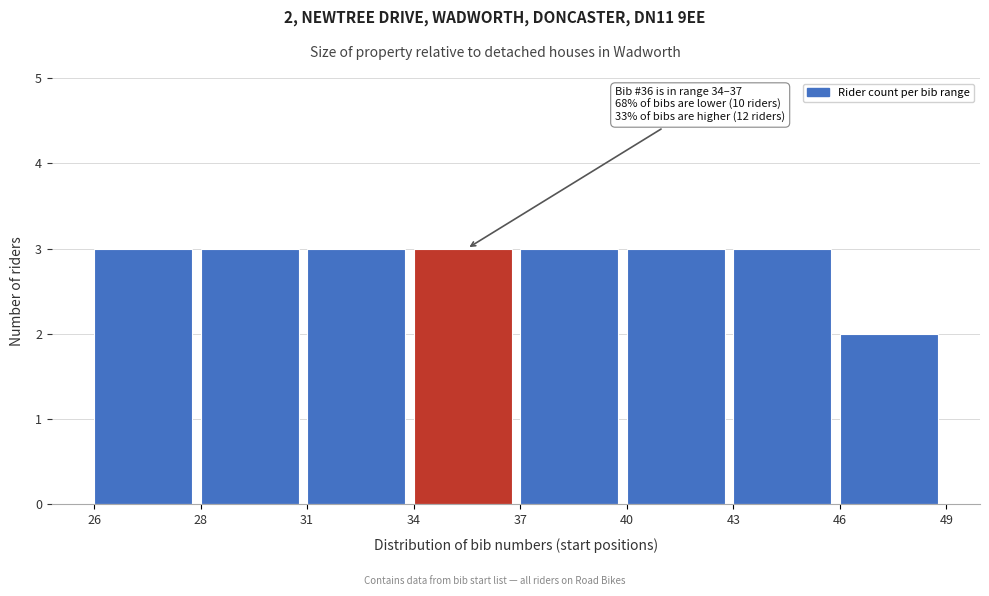

Reading left to right, extract all data points from this chart.

3	3	3	3	3	3	3	2